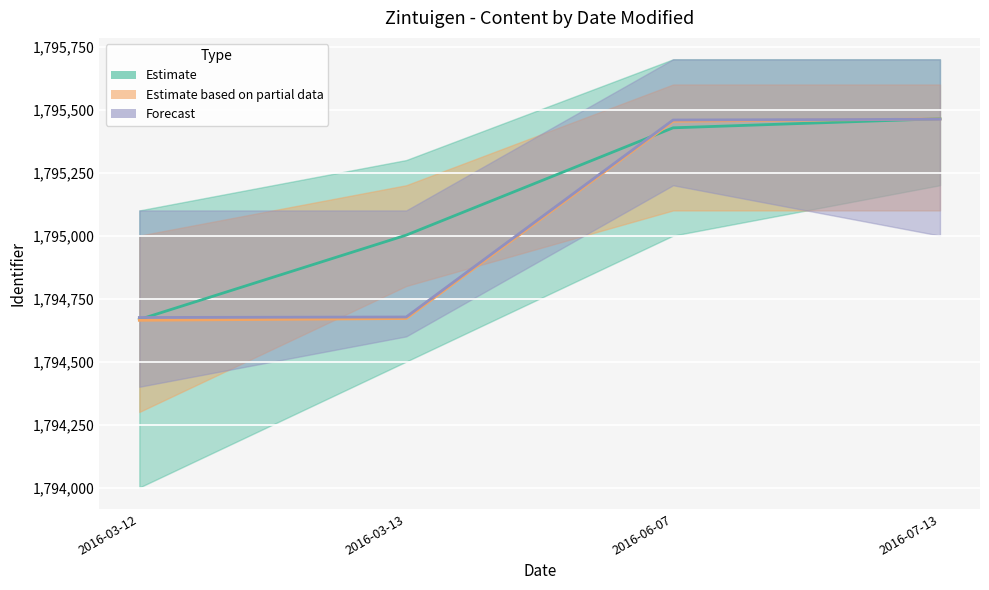

List the series in order of their peak value, highest first.

Estimate, Estimate based on partial data, Forecast